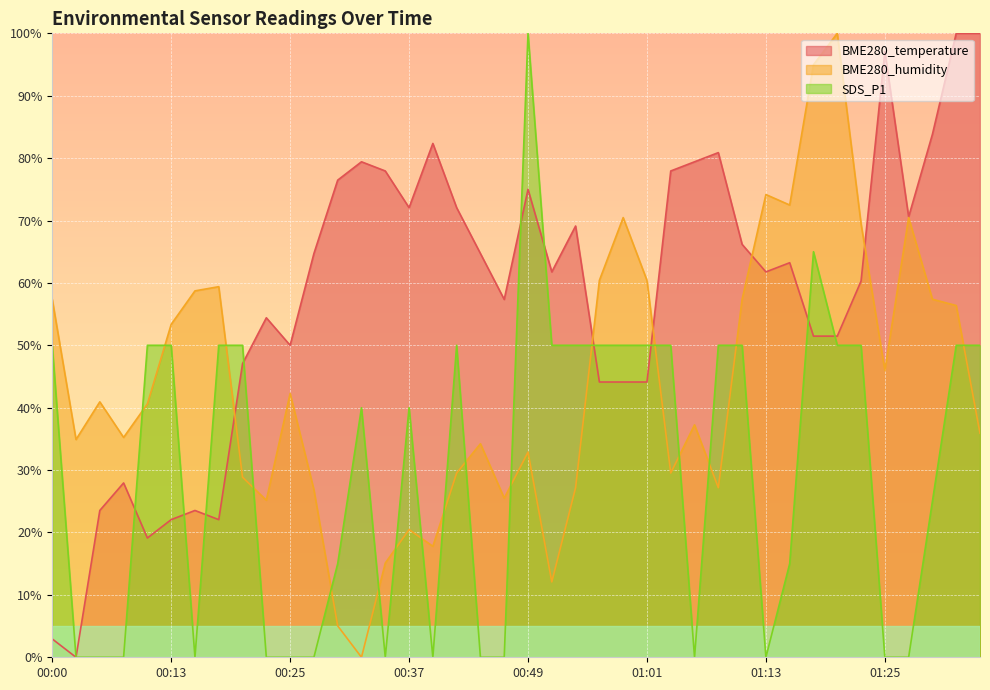

What is the total value across all series at 00:42?

151.6